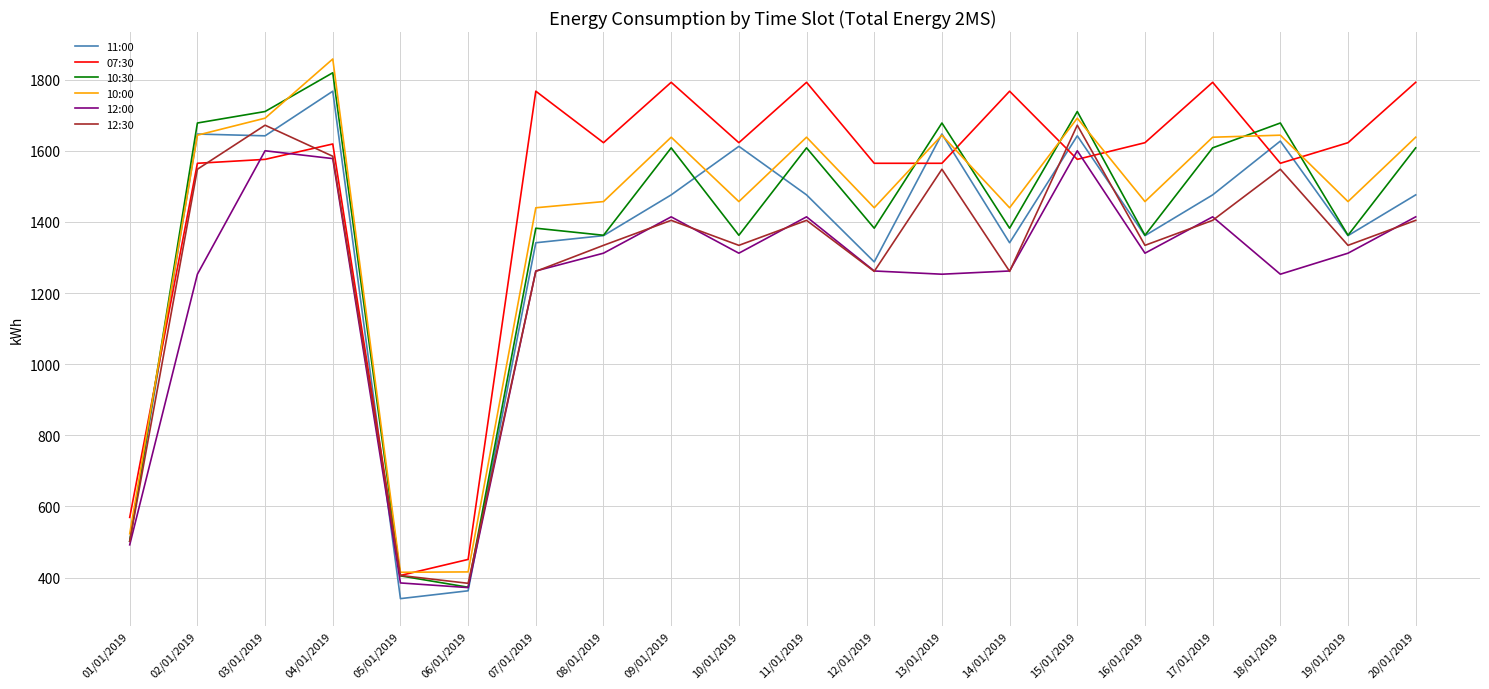

What is the spread (max minus min) of values at 10/01/2019?

310.6